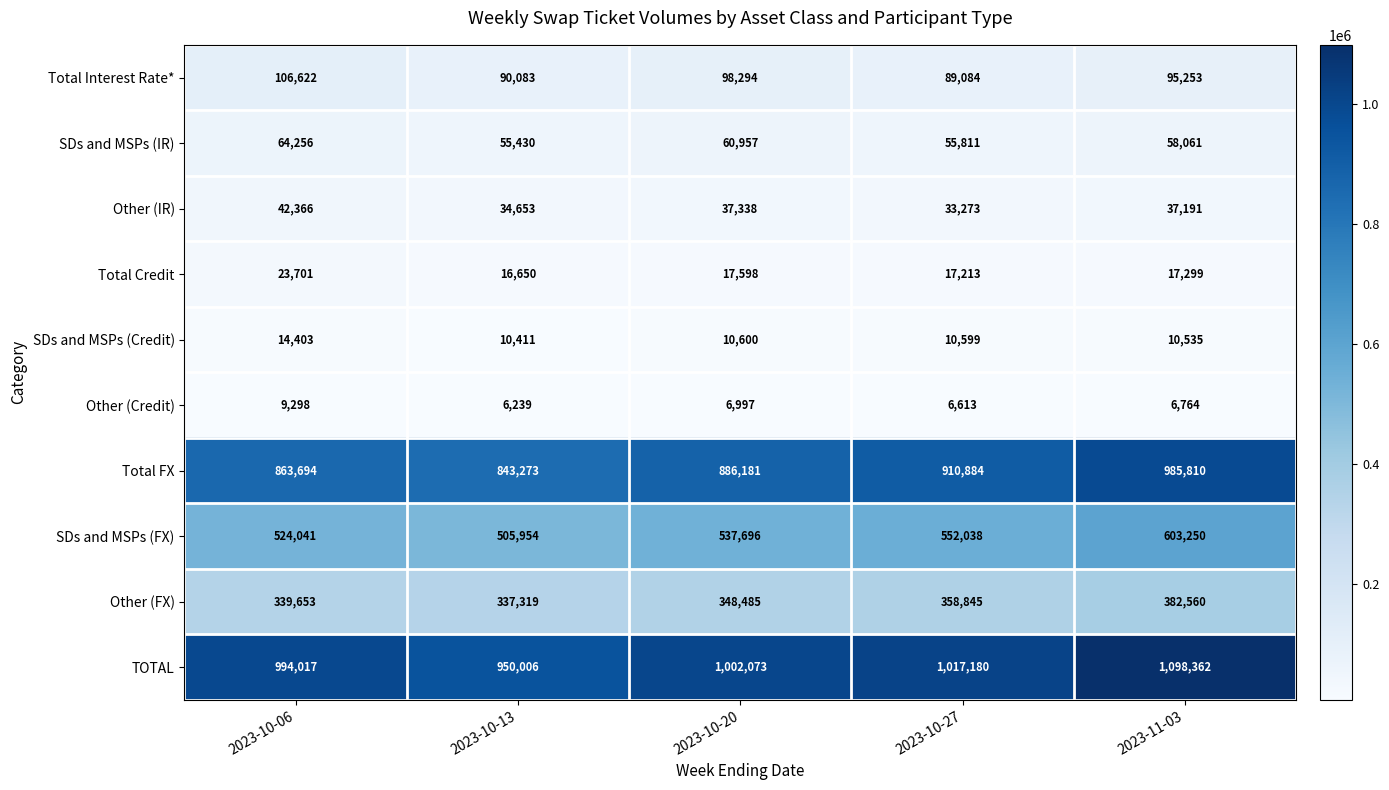

Rank the categories by Other (Credit) value from highest to lowest.

2023-10-06, 2023-10-20, 2023-11-03, 2023-10-27, 2023-10-13